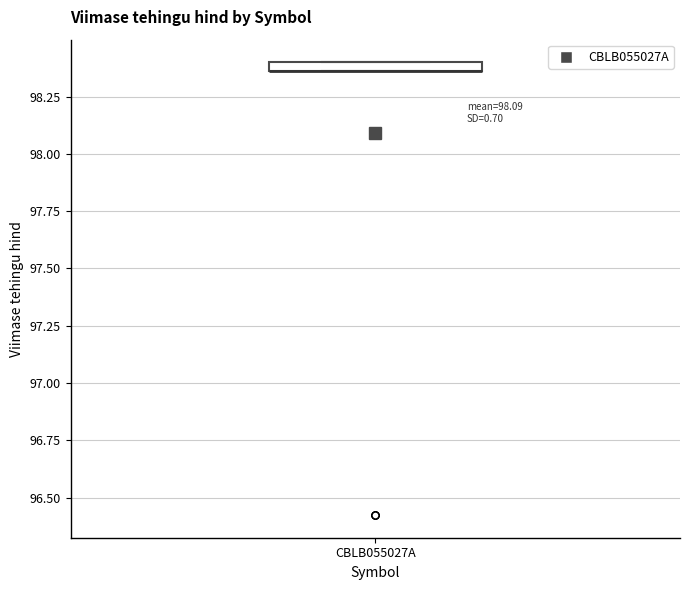

Where is the lower edge of the box for CBLB055027A on the y-axis? The values are not printed on the chart, so give them approximately, as read against the axis.

98.35